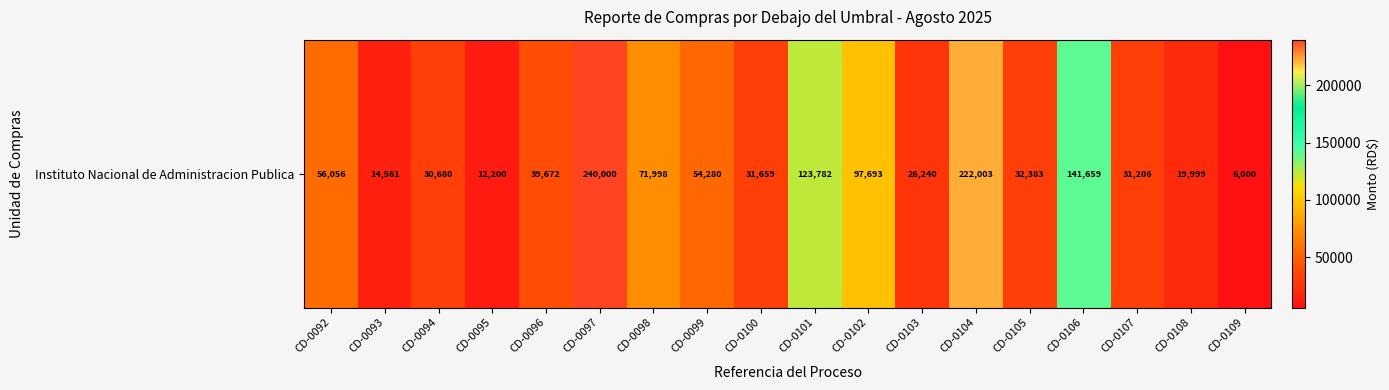

Rank the categories by value from lowest to highest.

CD-0109, CD-0095, CD-0093, CD-0108, CD-0103, CD-0094, CD-0107, CD-0100, CD-0105, CD-0096, CD-0099, CD-0092, CD-0098, CD-0102, CD-0101, CD-0106, CD-0104, CD-0097